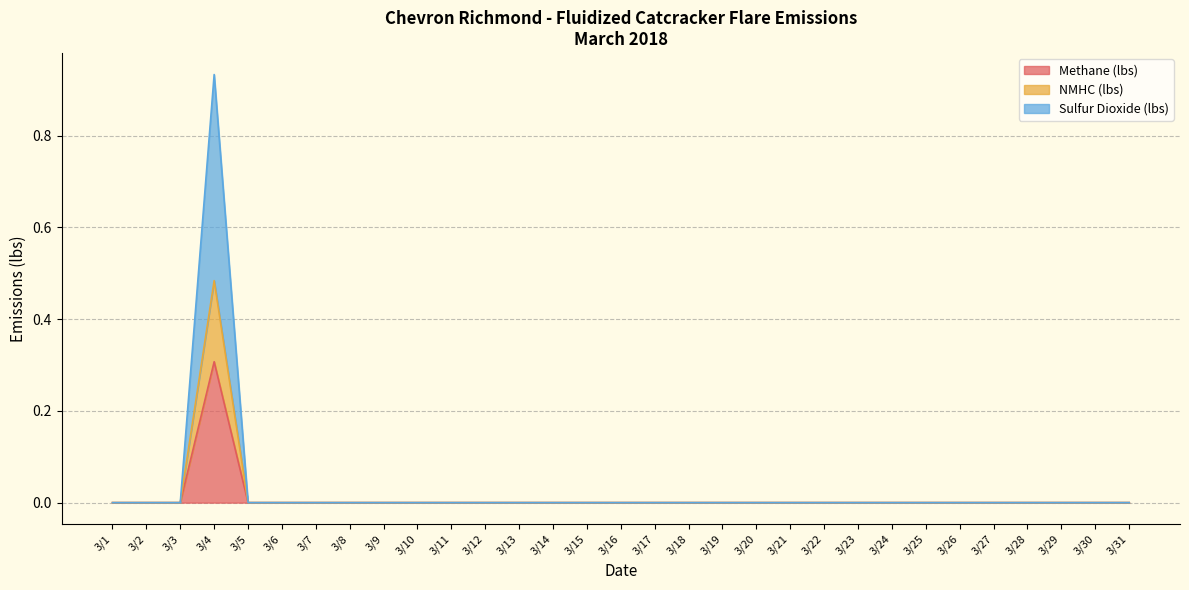

The NMHC (lbs) series shows 0.5 at 3/17. True or false?

False